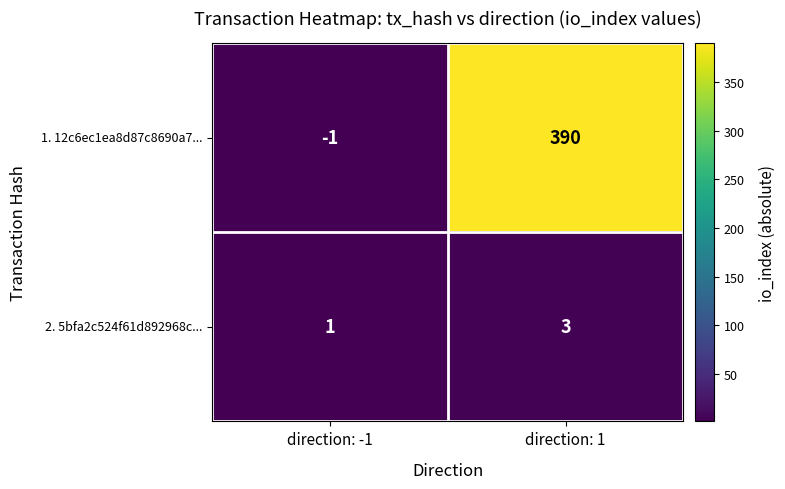

At direction: -1, list the series in order from largest to smallest.

2. 5bfa2c524f61d892968c..., 1. 12c6ec1ea8d87c8690a7...